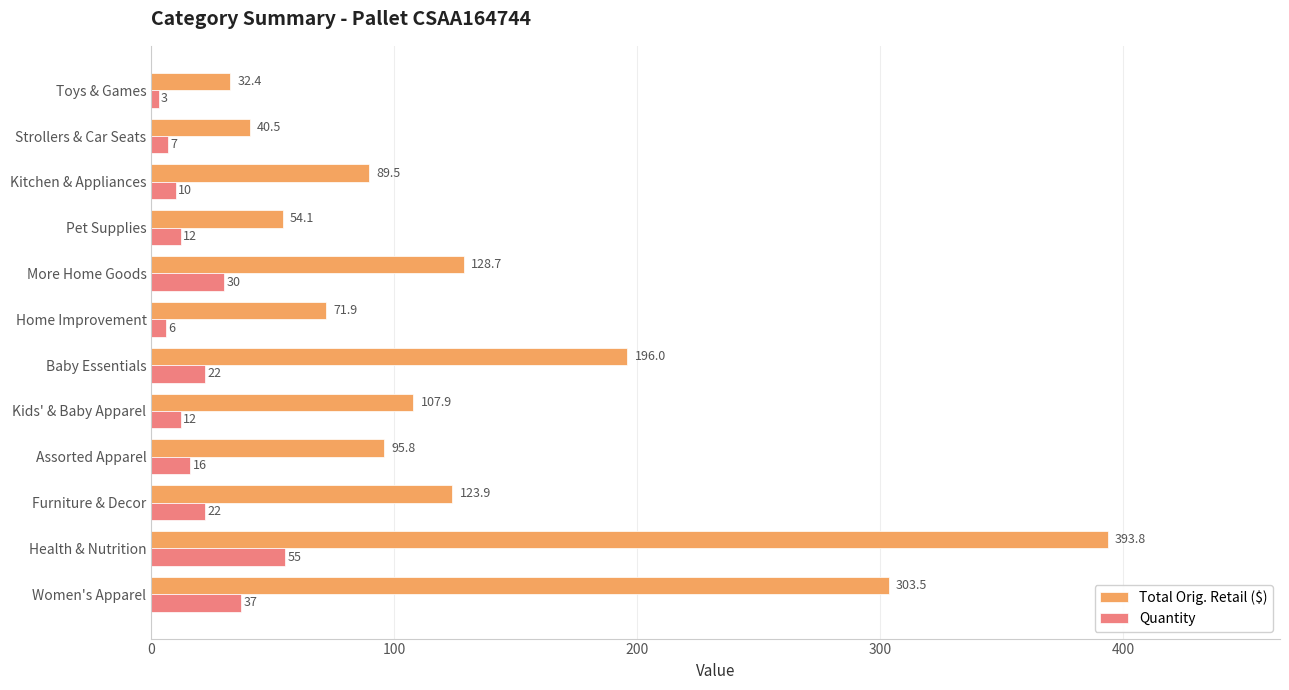

The value of Total Orig. Retail ($) at Kitchen & Appliances is 141.4. True or false?

False